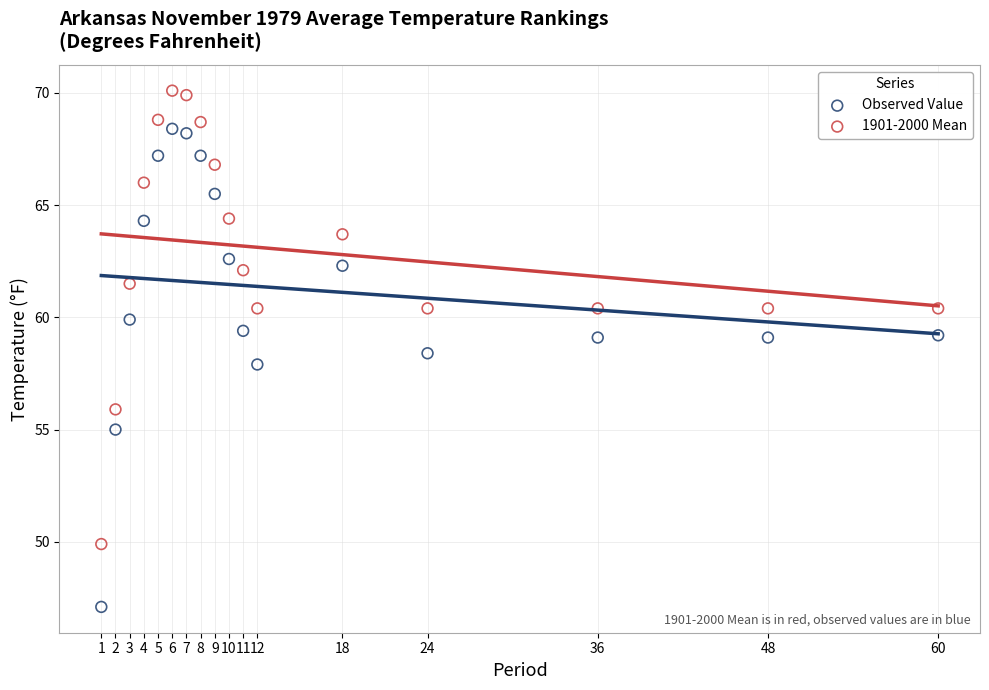

Which series contains the highest Y value?

1901-2000 Mean